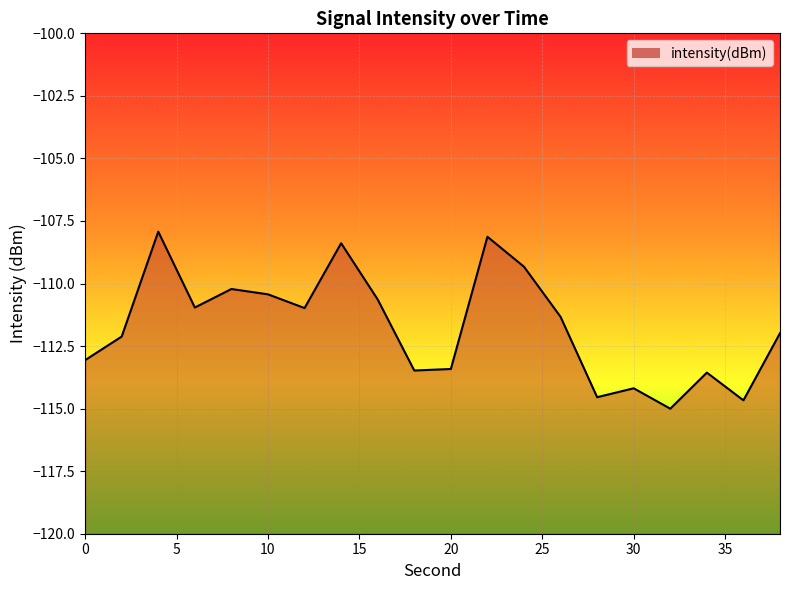

How many lines are shown in the chart?

1